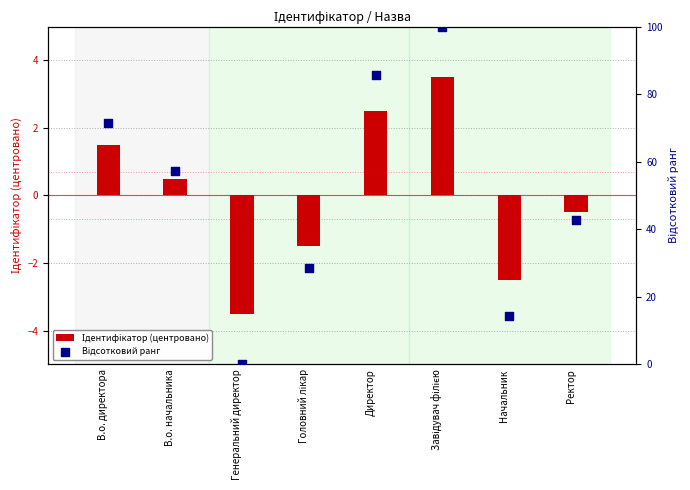

Is the value of Відсотковий ранг at Директор greater than the value of Ідентифікатор (центровано) at Директор?

Yes